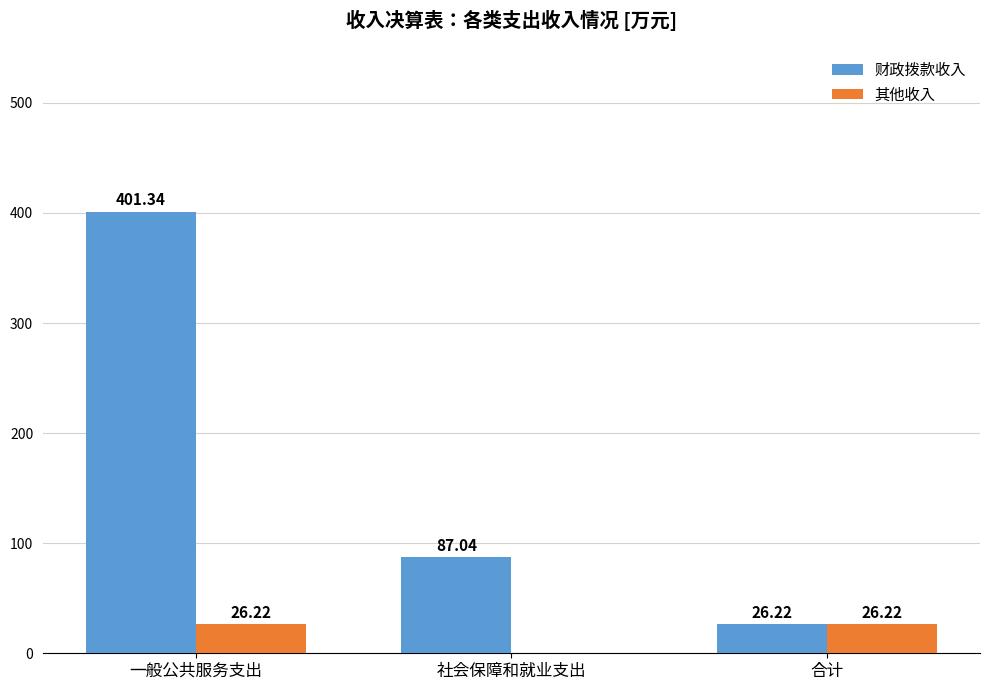

Which series changed the most between 社会保障和就业支出 and 合计?

财政拨款收入